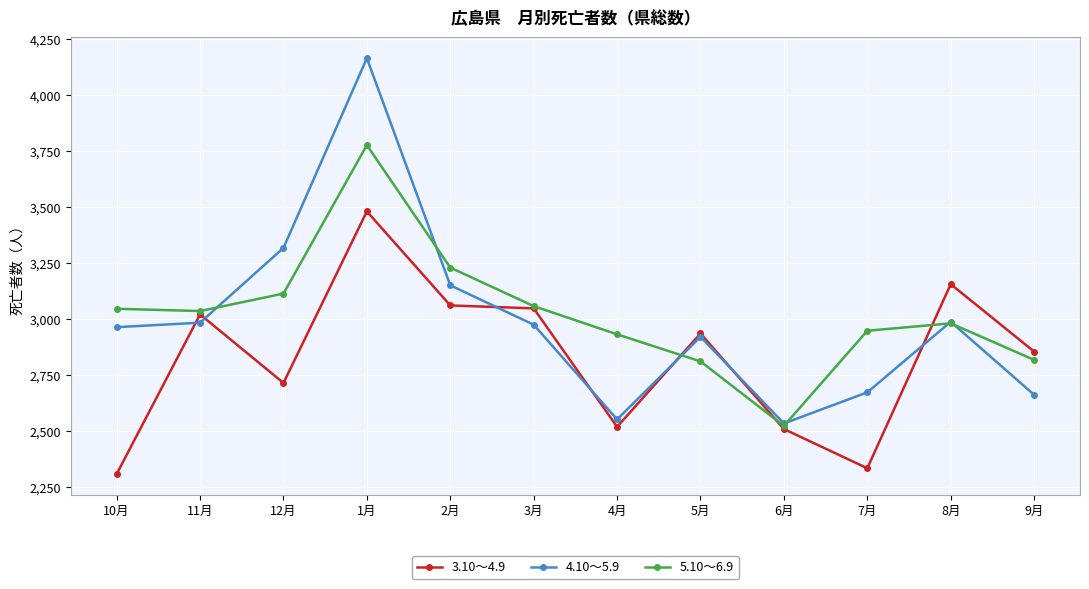

At which category is the sum across all series the highest?

1月